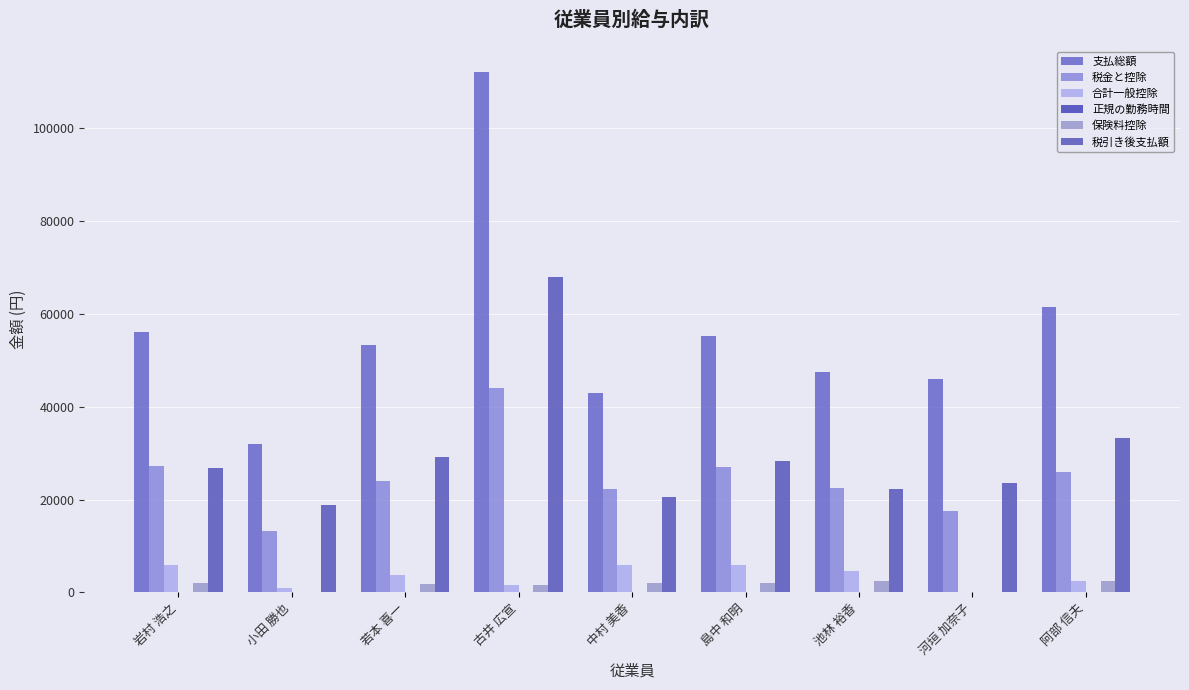

At which category is the sum across all series the highest?

古井 広宣